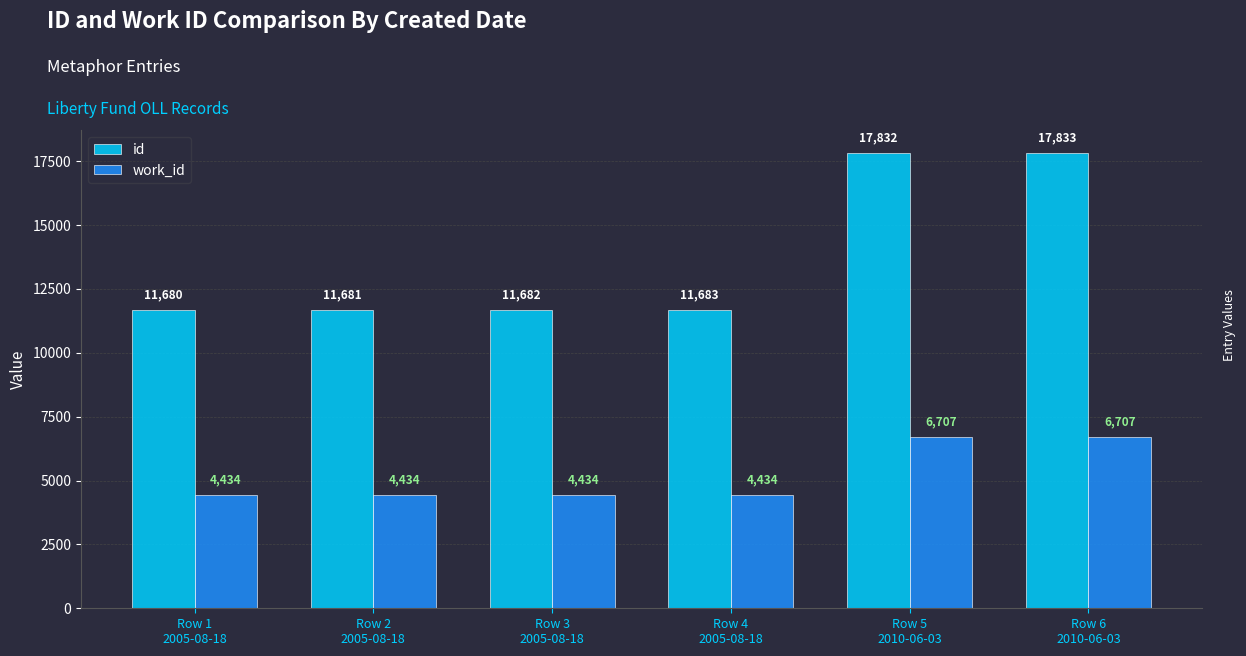

What is the greatest value displayed?

17833